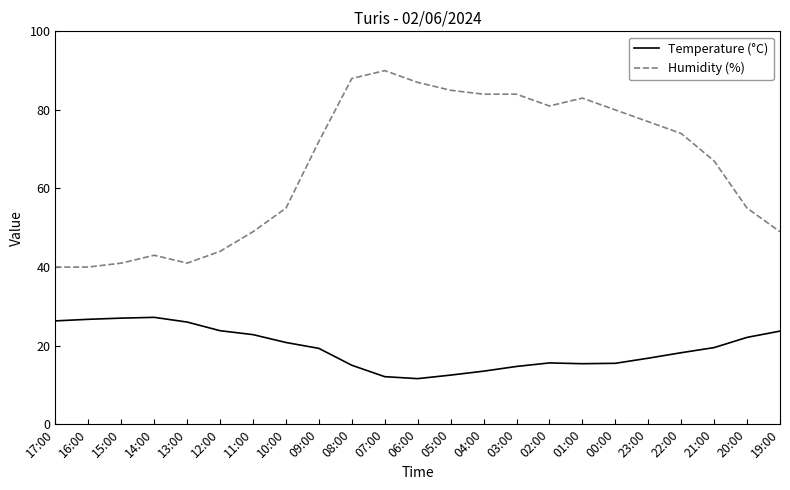

Is the value of Humidity (%) at 19:00 greater than the value of Temperature (°C) at 12:00?

Yes